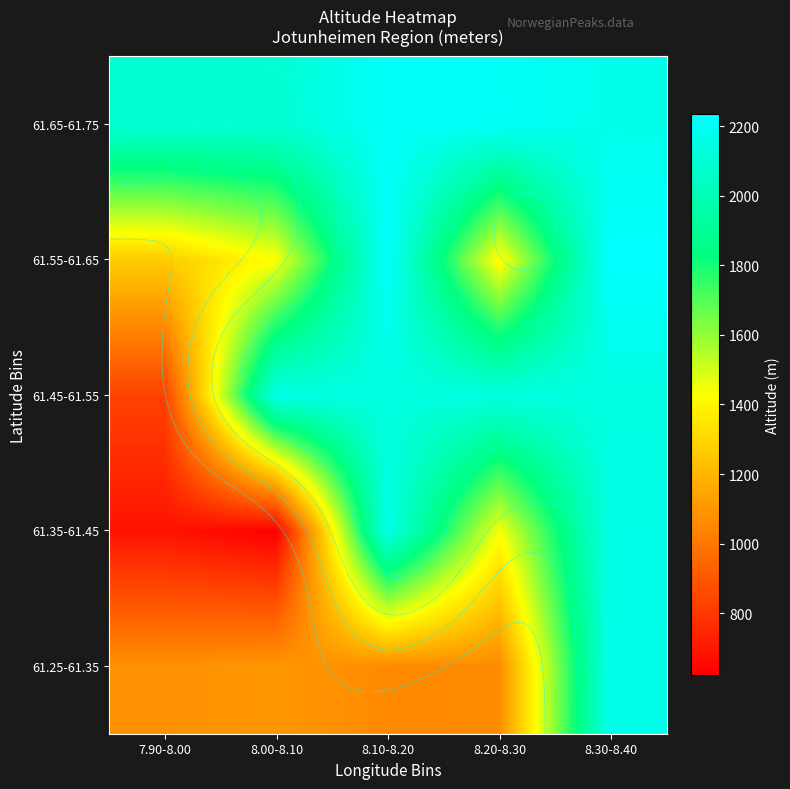

What is the smallest value displayed?

622